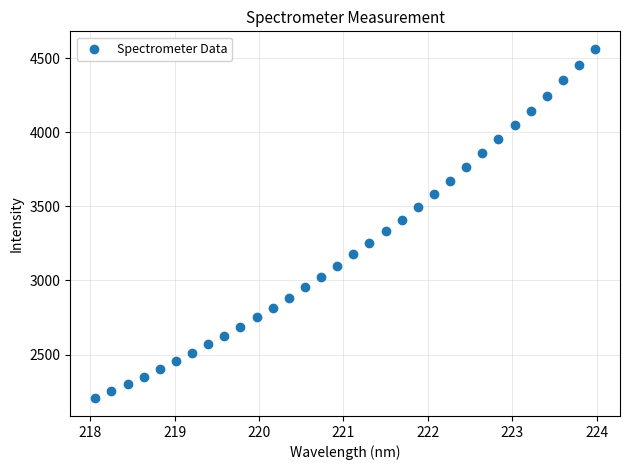

What is the range of Y values (max minus min)?

2358.9